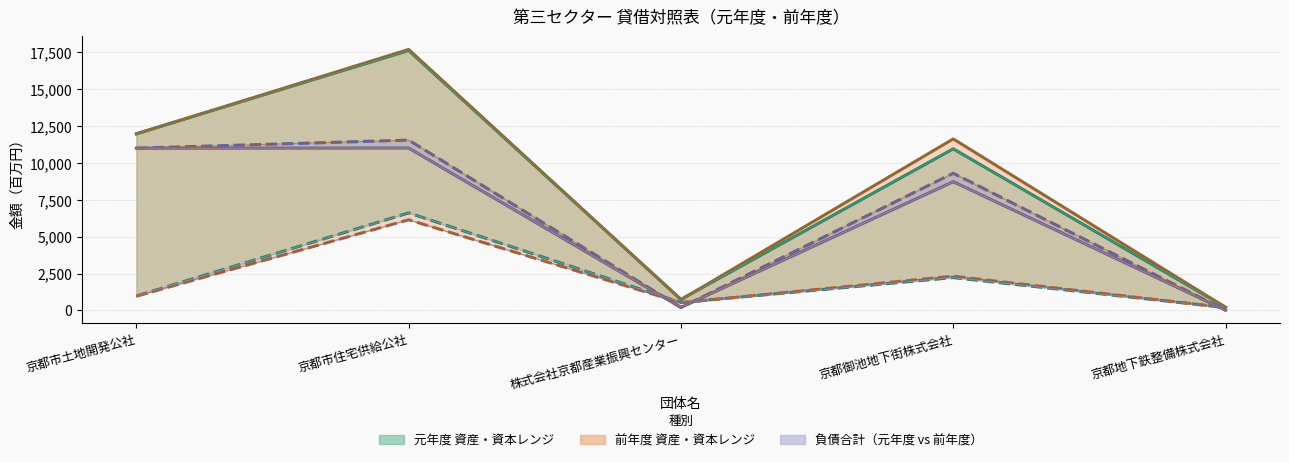

List the series in order of their peak value, lowest first.

資本合計(前年度), 資本合計(元年度), 負債合計(元年度), 負債合計(前年度), 資産合計(元年度), 資産合計(前年度)